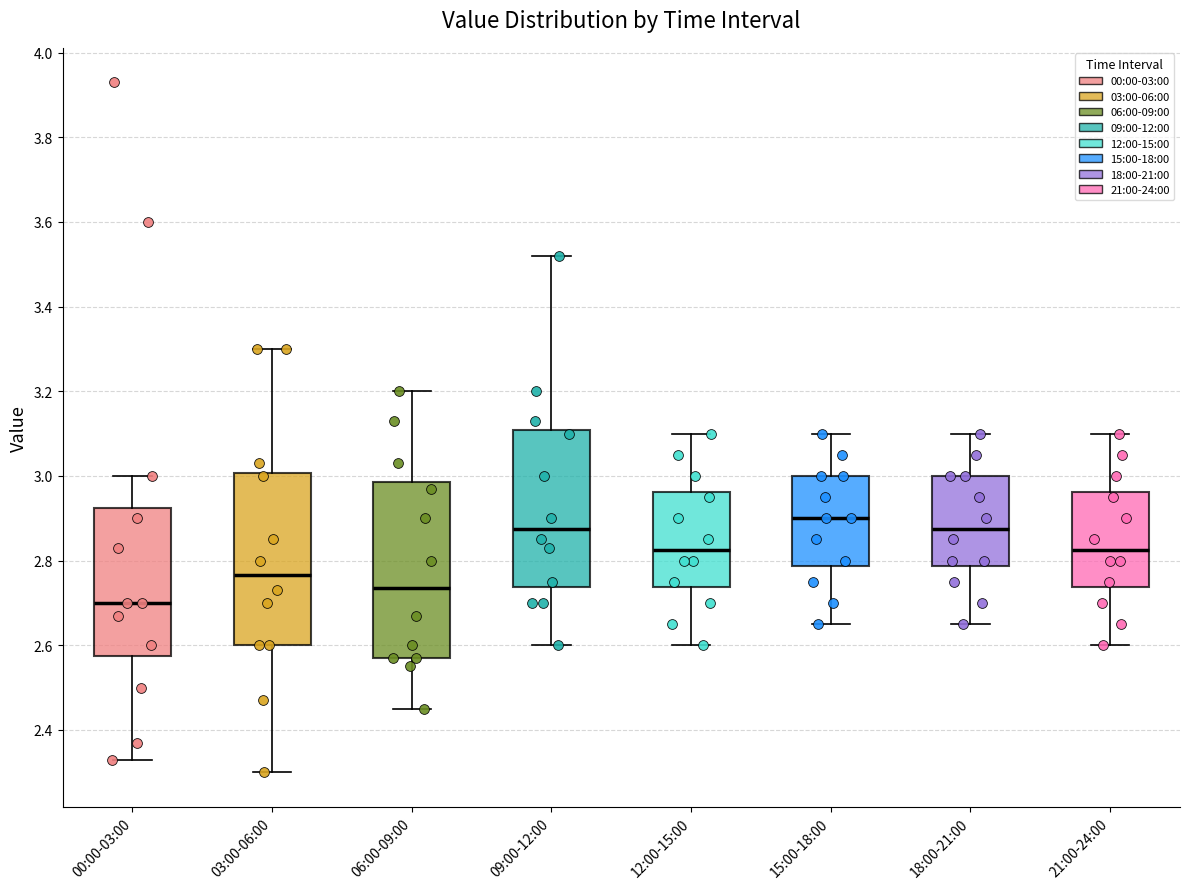

Where is the lower edge of the box for 09:00-12:00 on the y-axis? The values are not printed on the chart, so give them approximately, as read against the axis.

2.74